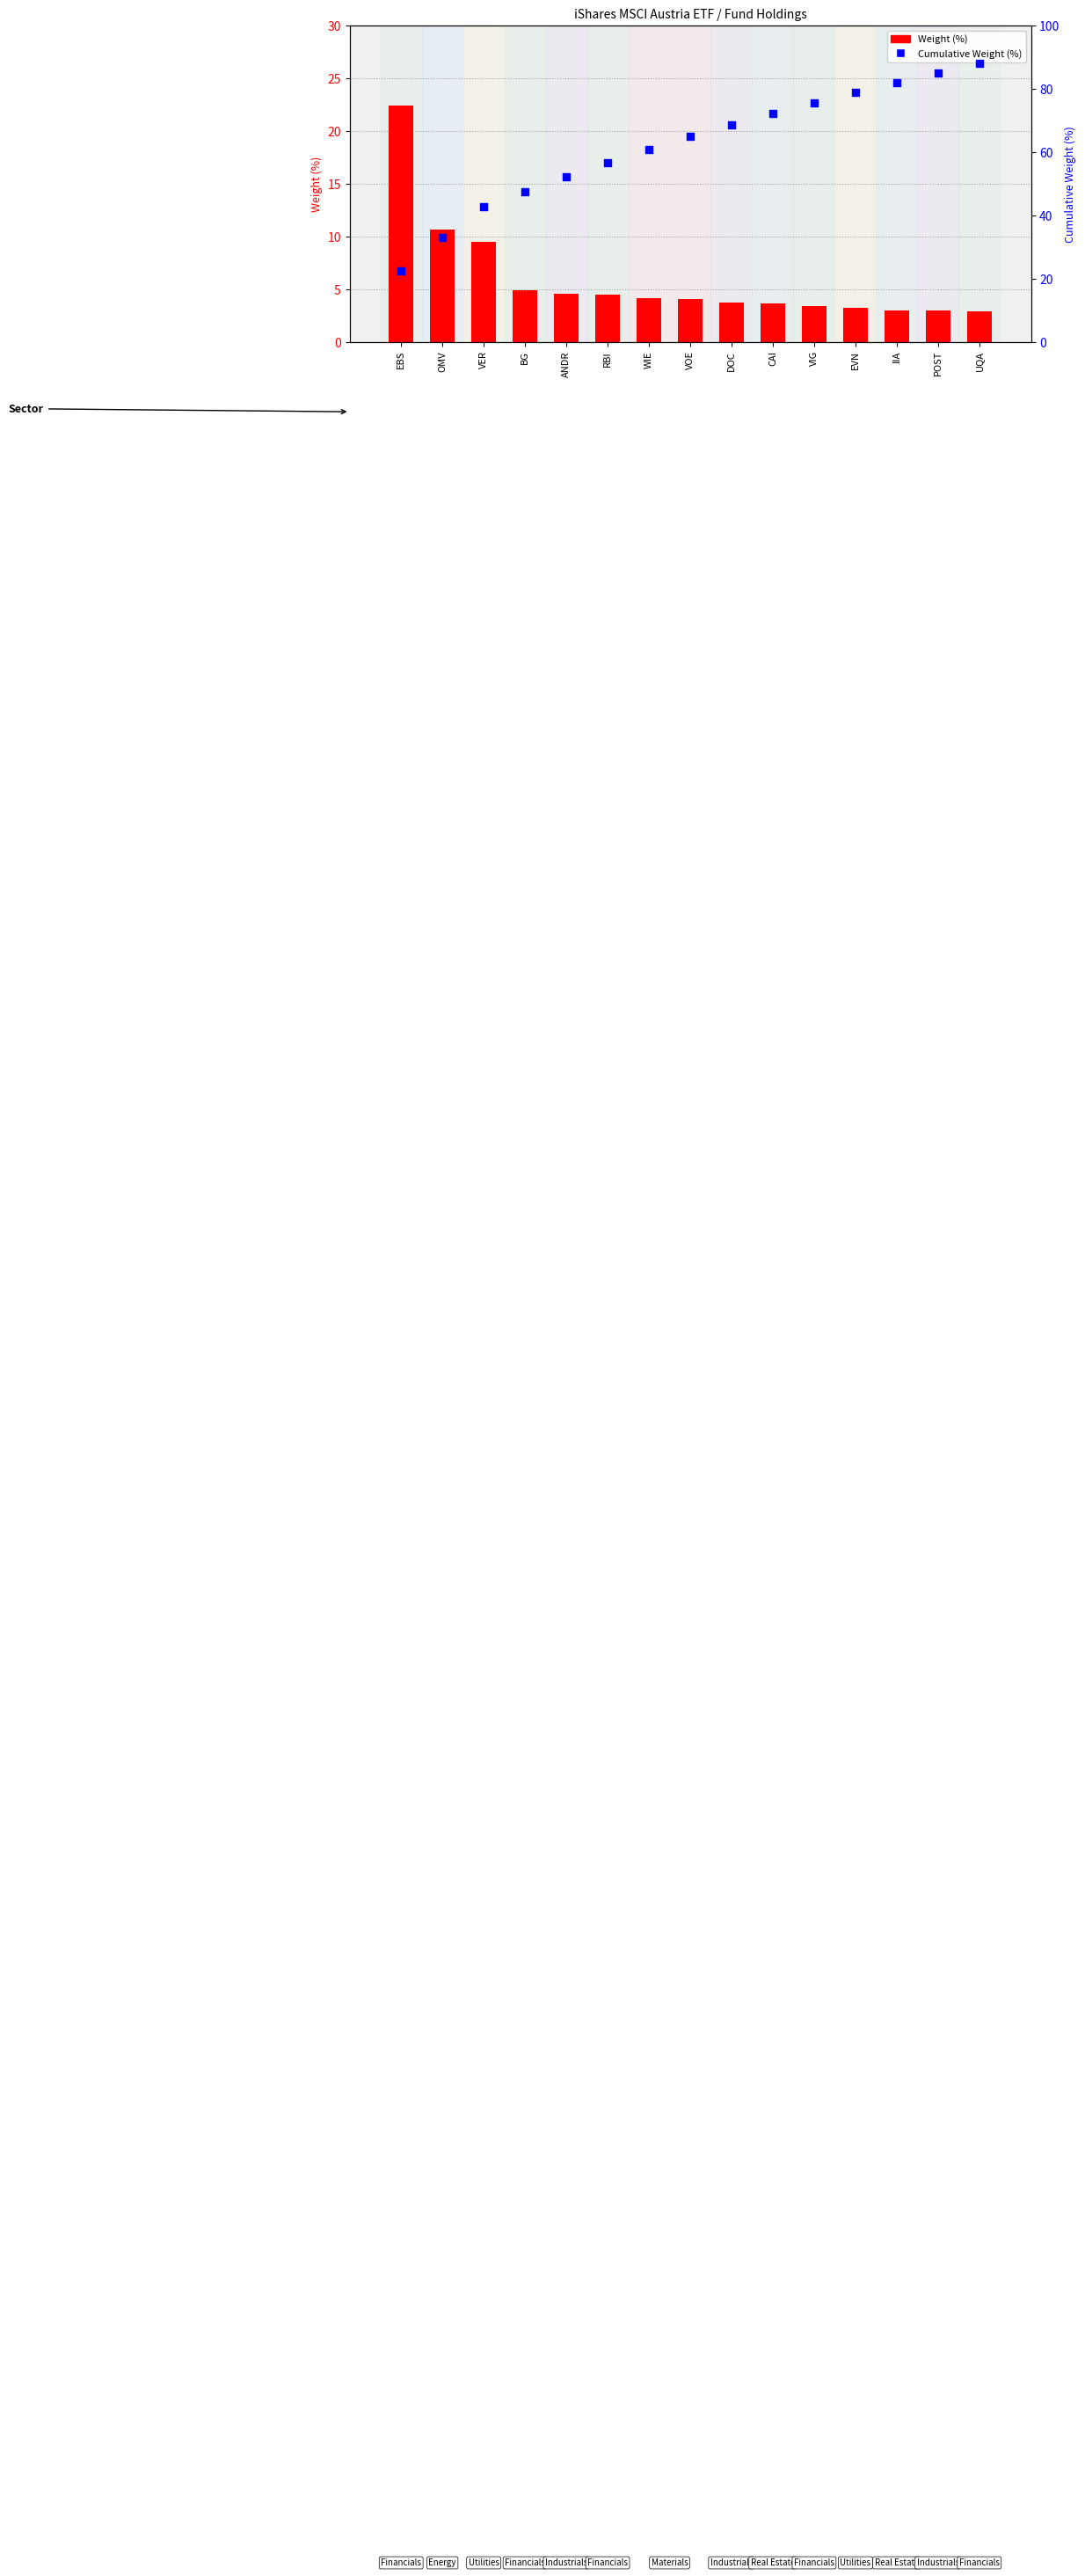

What is the total value across all series at WIE?

65.0